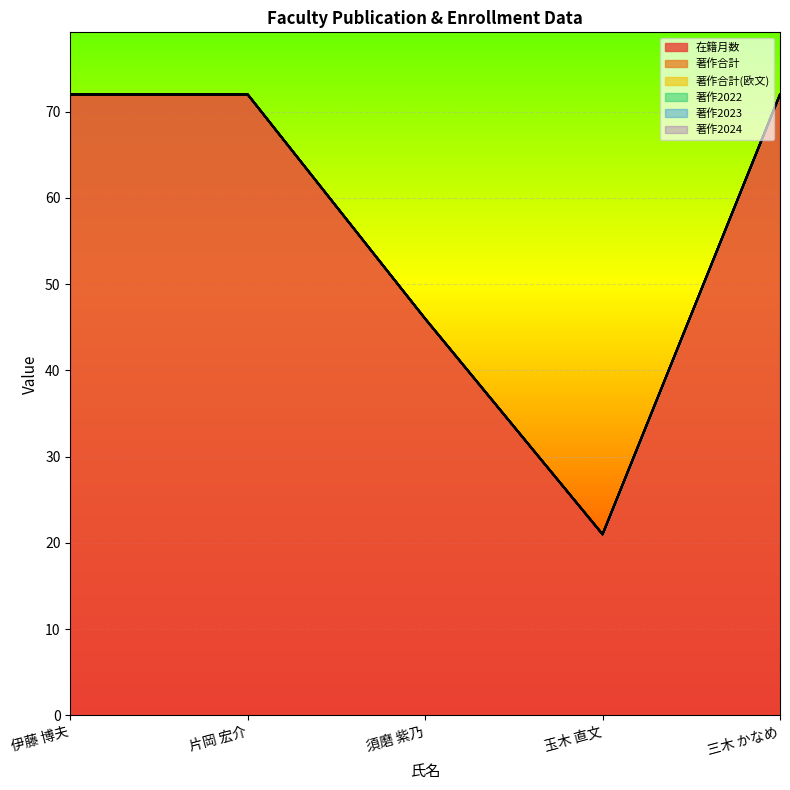

What value does the 在籍月数 series have at 玉木 直文?

21